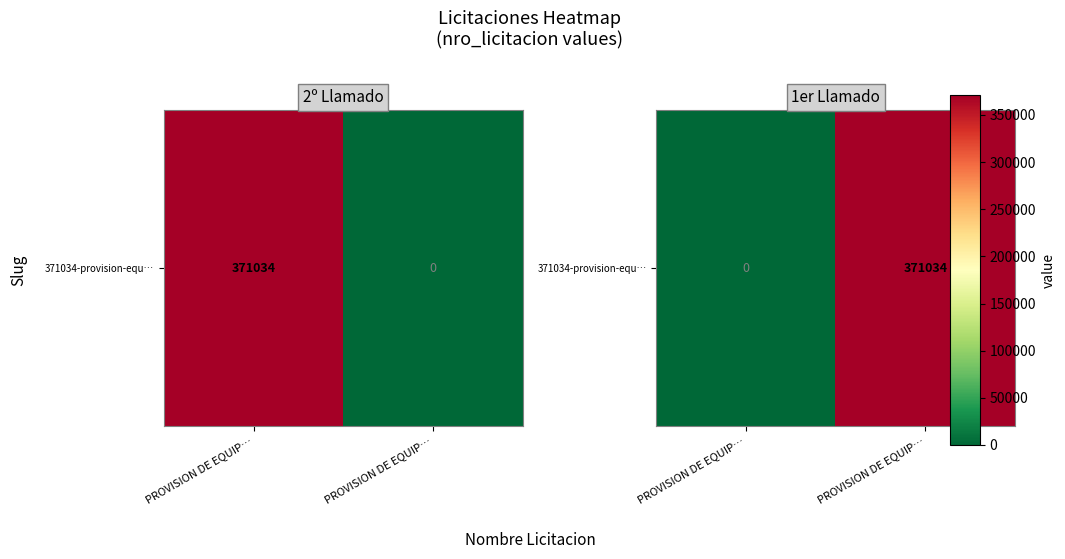

Is it true that the value at PROVISION DE EQUIP… is -156401?

False